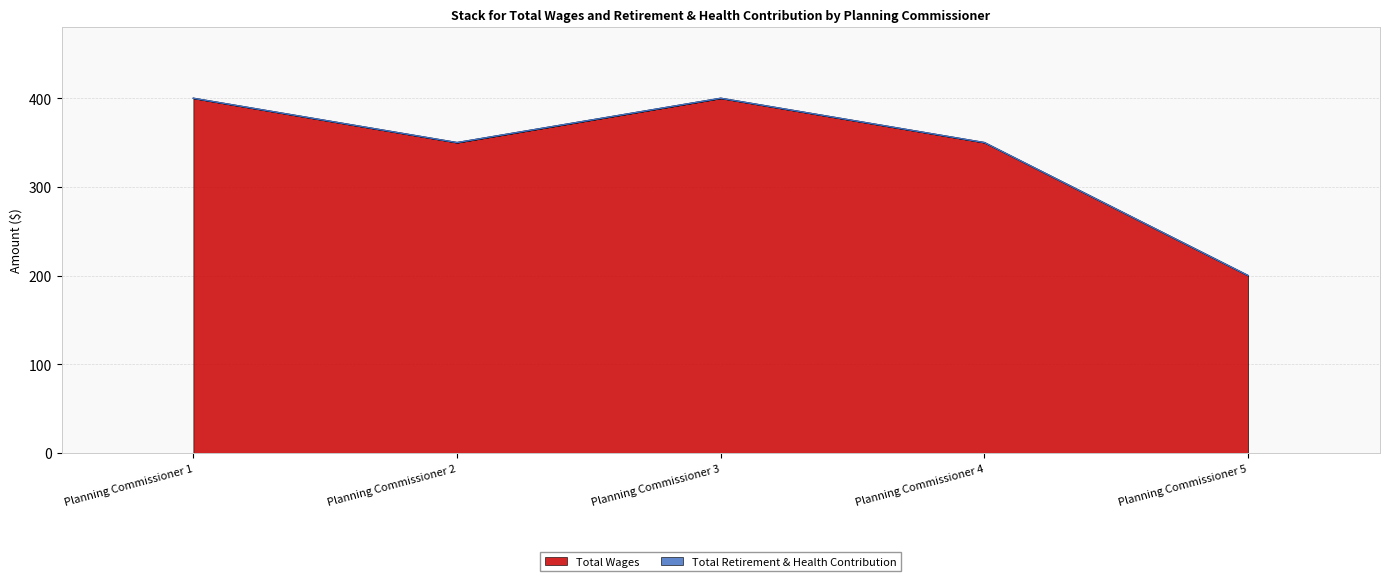

Count the values in the range 350 to 400.

4